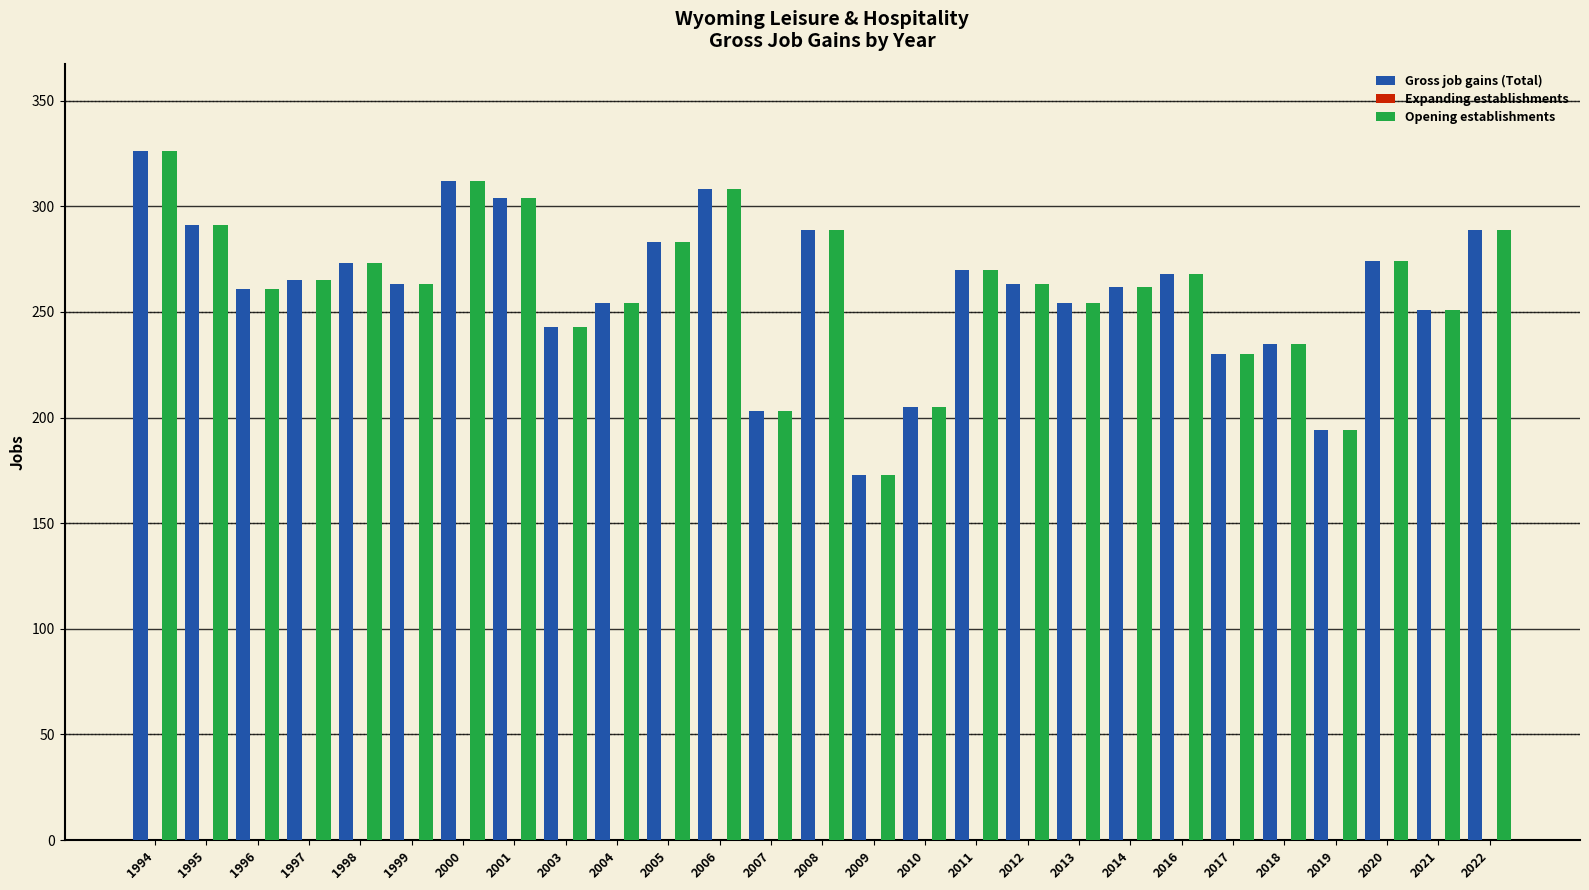

What is the value of the Opening establishments bar at the 11th from the left?

283